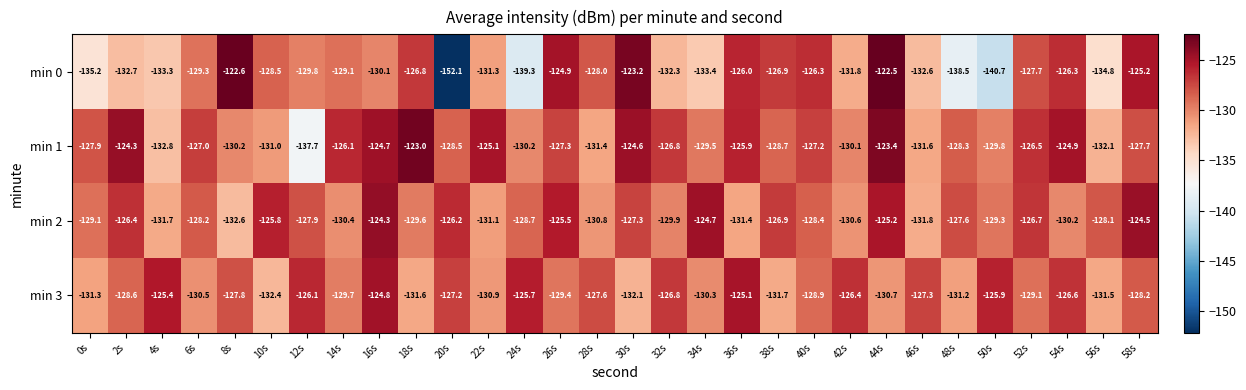

At which category is the sum across all series the highest?

44s